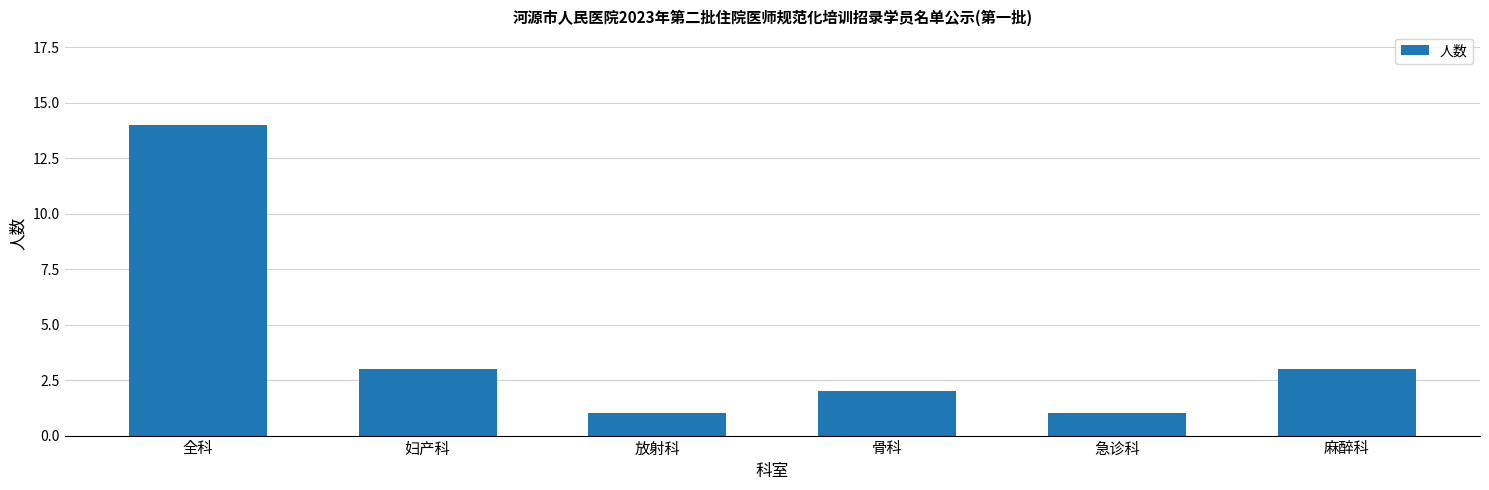

Is it true that the value at 急诊科 is 1?

True